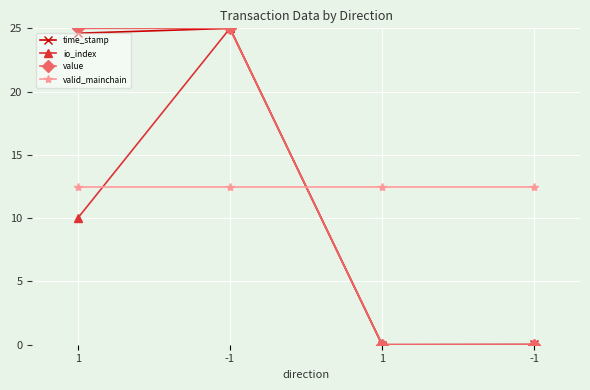

Between which two adjacent categories do io_index and valid_mainchain first intersect?

1 and -1